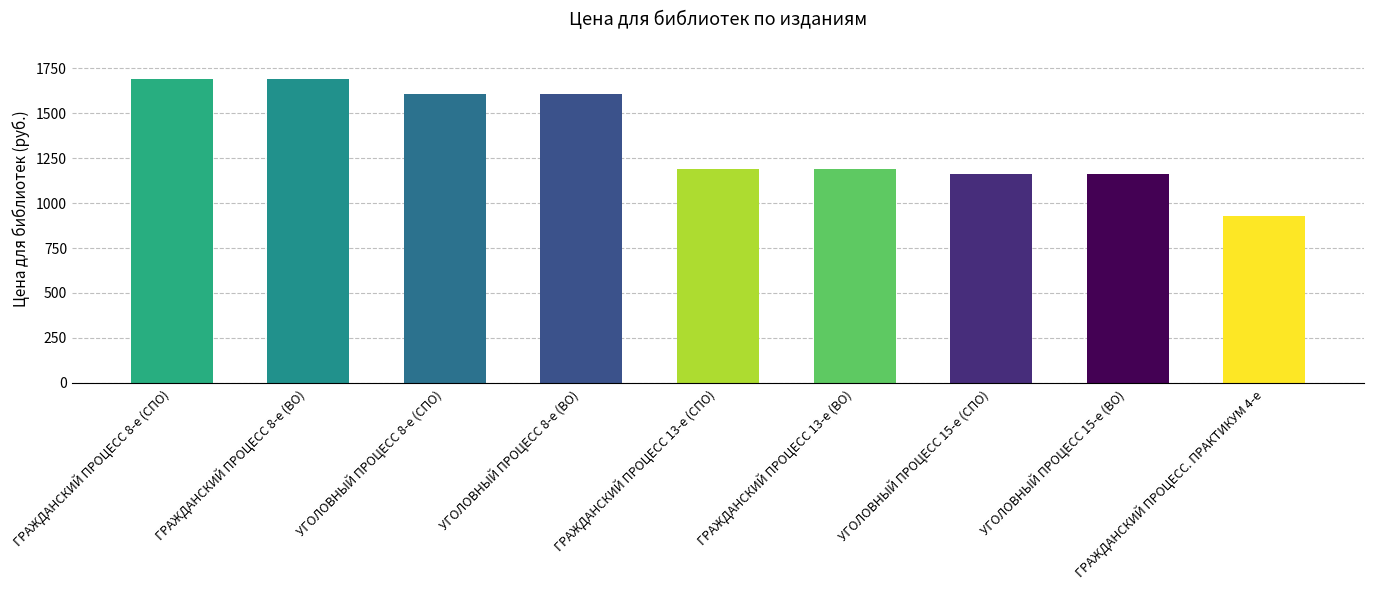

What is the smallest value displayed?

929